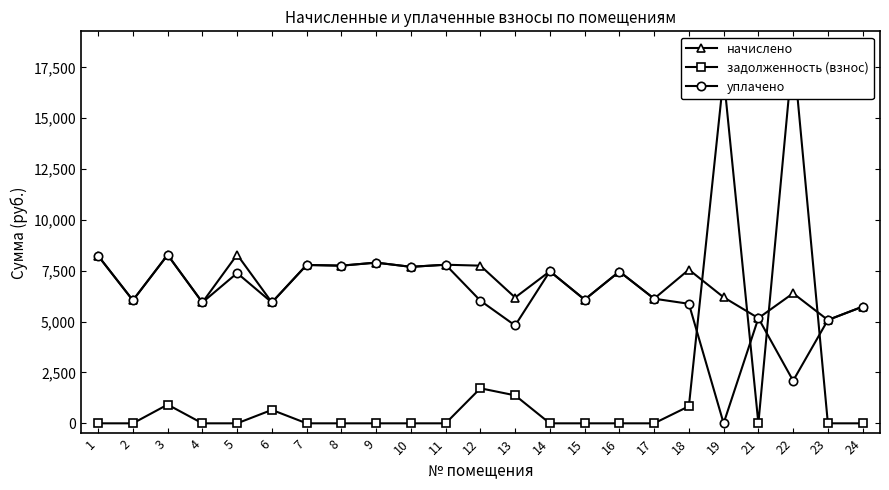

Reading left to right, extract all data points from this chart.

начислено: 1=8236.8	2=6048.0	3=8282.9	4=5944.3	5=8294.4	6=5944.3	7=7787.6	8=7753.0	9=7902.7	10=7695.4	11=7799.0	12=7753.1	13=6186.2	14=7476.6	15=6082.6	16=7465.0	17=6128.6	18=7557.1	19=6197.8	21=5172.5	22=6393.6	23=5080.3	24=5737.0
задолженность (взнос): 1=0.0	2=0.0	3=920.3	4=0.0	5=0.0	6=660.5	7=0.0	8=0.0	9=0.0	10=0.0	11=0.0	12=1722.9	13=1374.7	14=0.0	15=0.0	16=0.0	17=0.0	18=839.7	19=17068.2	21=0.0	22=18357.8	23=0.0	24=0.0
уплачено: 1=8236.8	2=6048.0	3=8282.9	4=5944.3	5=7388.0	6=5944.3	7=7787.6	8=7753.0	9=7902.7	10=7695.4	11=7799.0	12=6030.1	13=4811.5	14=7476.6	15=6082.6	16=7465.0	17=6128.6	18=5877.8	19=0.0	21=5172.5	22=2095.3	23=5080.3	24=5737.0